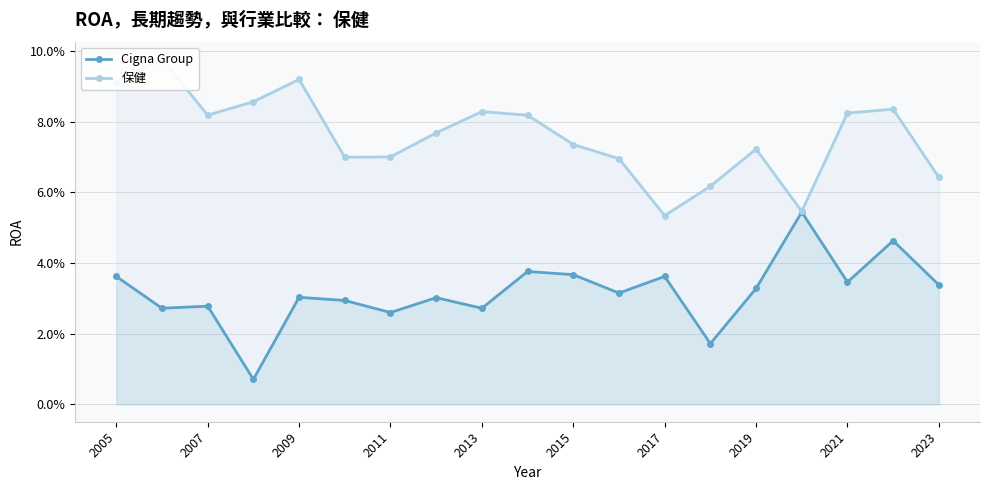

What is the value of the 保健 point at the 8th from the left?

0.1